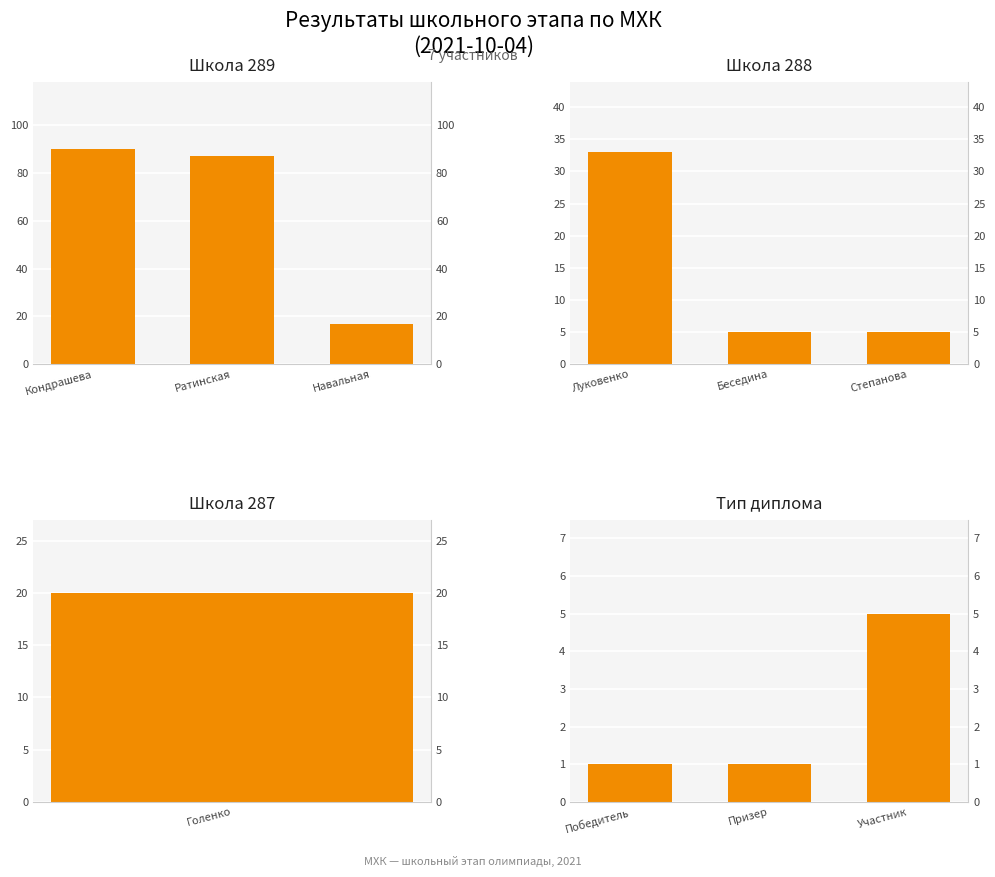

Which series has the largest total across all categories?

Школа 289